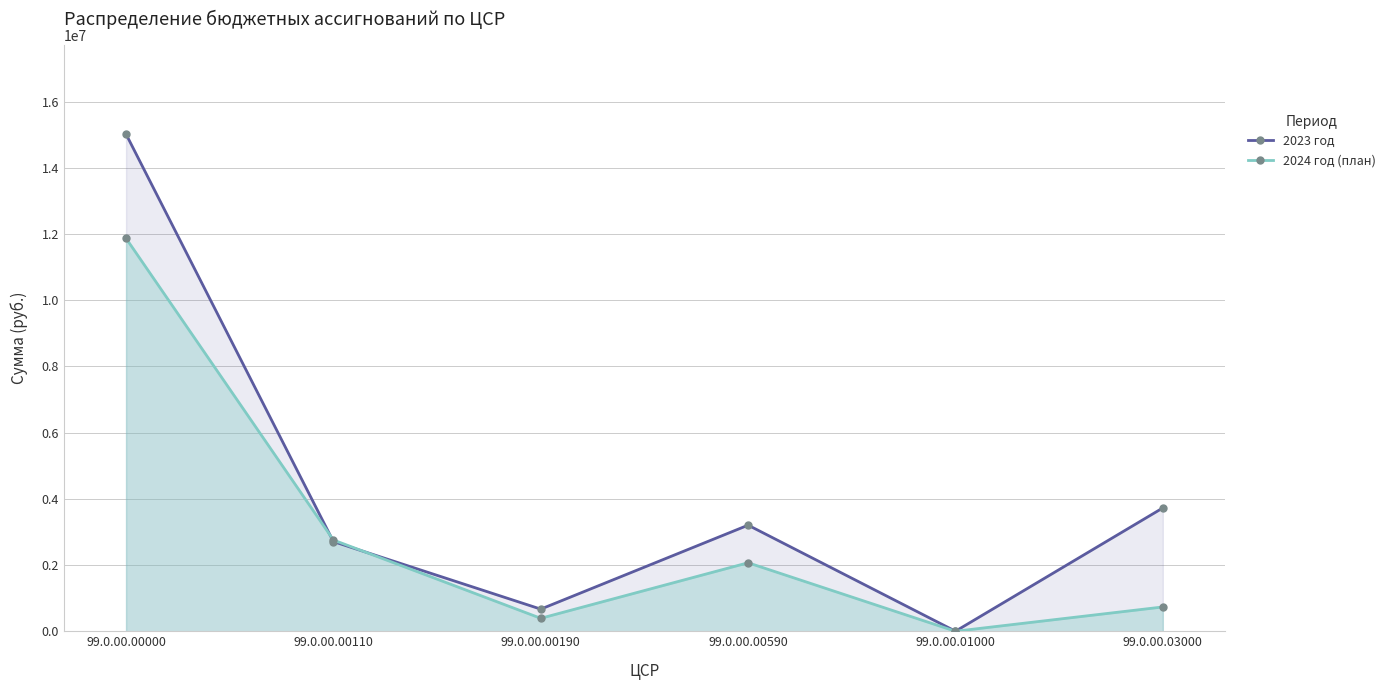

Where is the first local maximum for 2024 год (план)?

99.0.00.00590